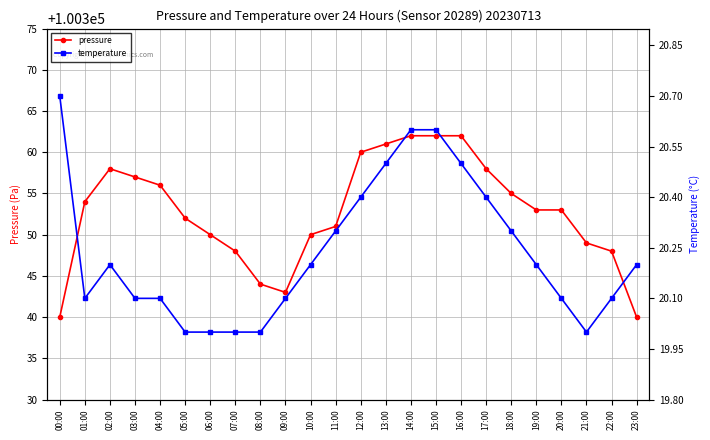

Is the value of temperature at 18:00 greater than the value of pressure at 04:00?

No